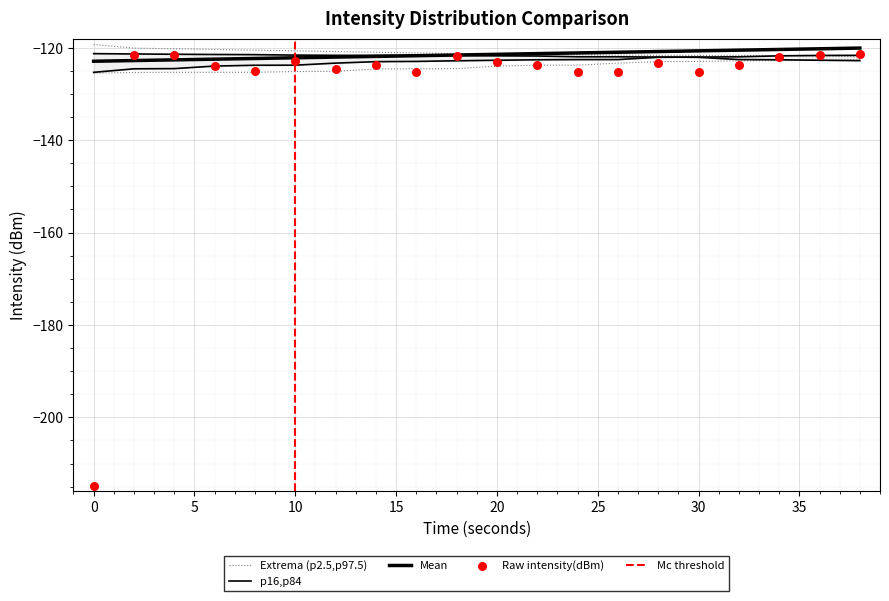

Is the value of p2.5 at 8 greater than the value of Mean at 12?

No